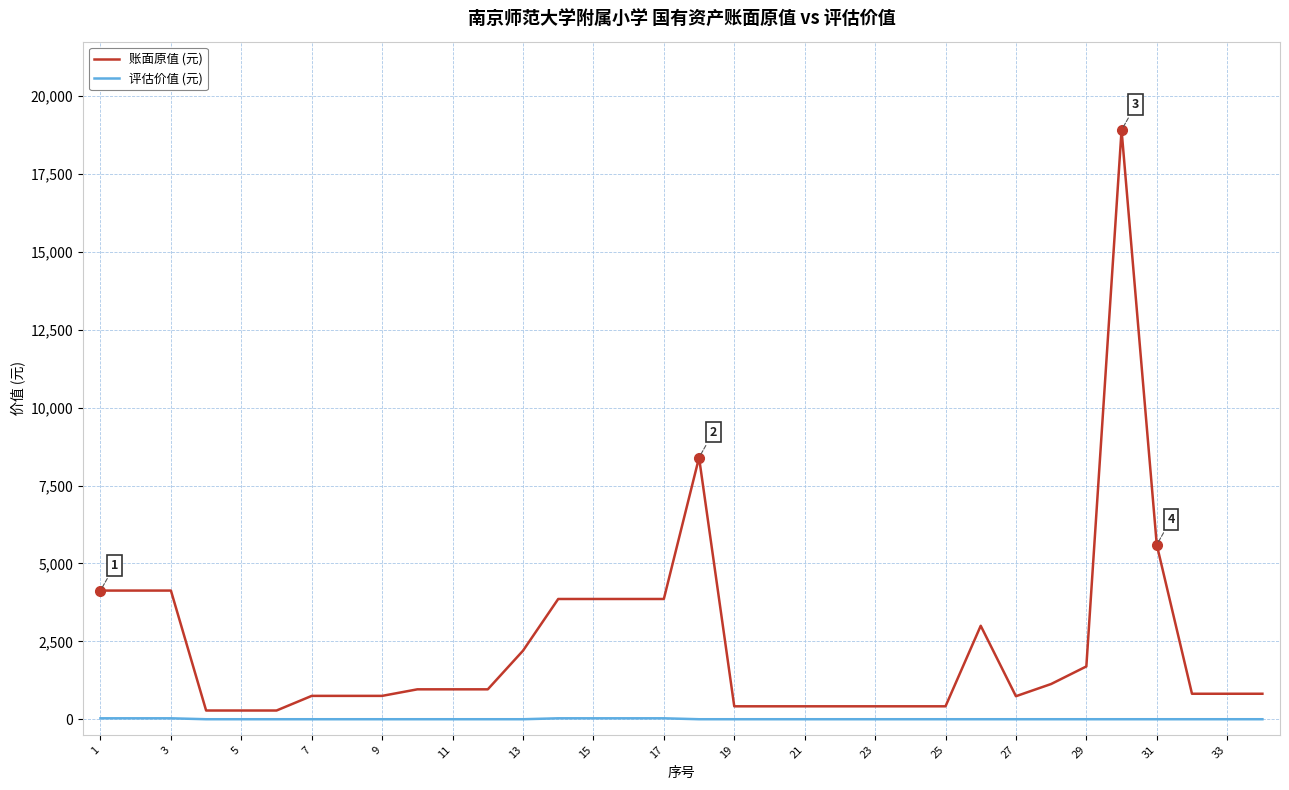

Which series has the largest total across all categories?

账面原值 (元)